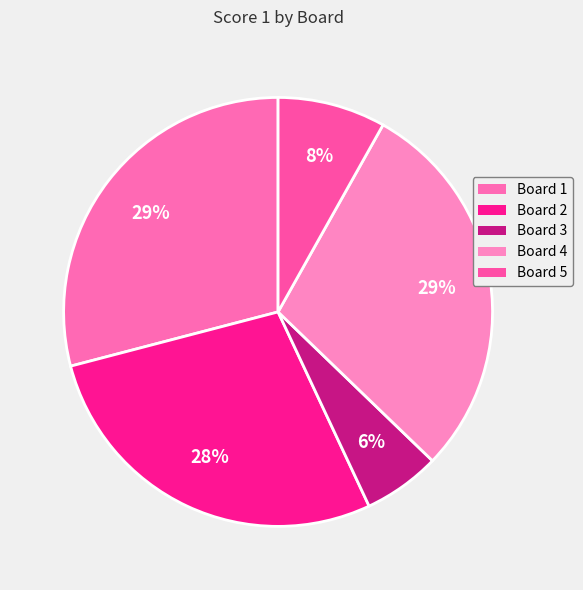

To the nearest percent, what portion does Board 3 represent?

6%